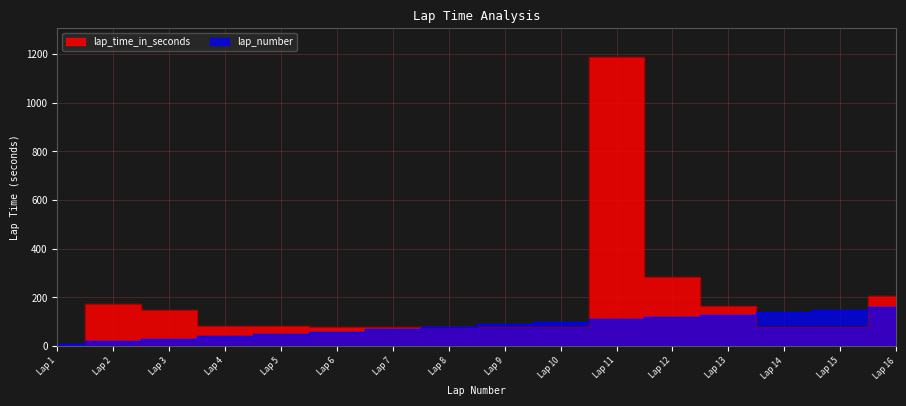

Between Lap 4 and Lap 11, which series saw the biggest shift?

lap_time_in_seconds